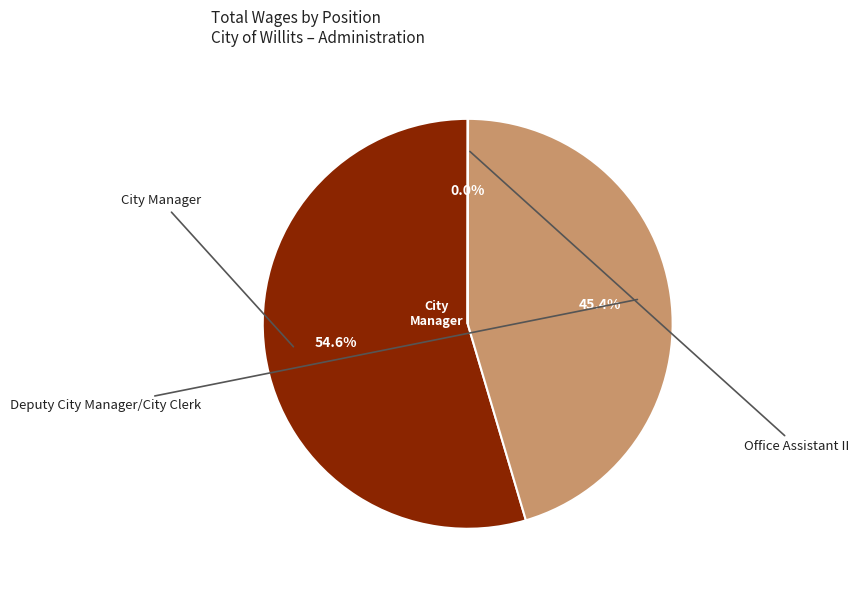

To the nearest percent, what portion does City Manager represent?

55%